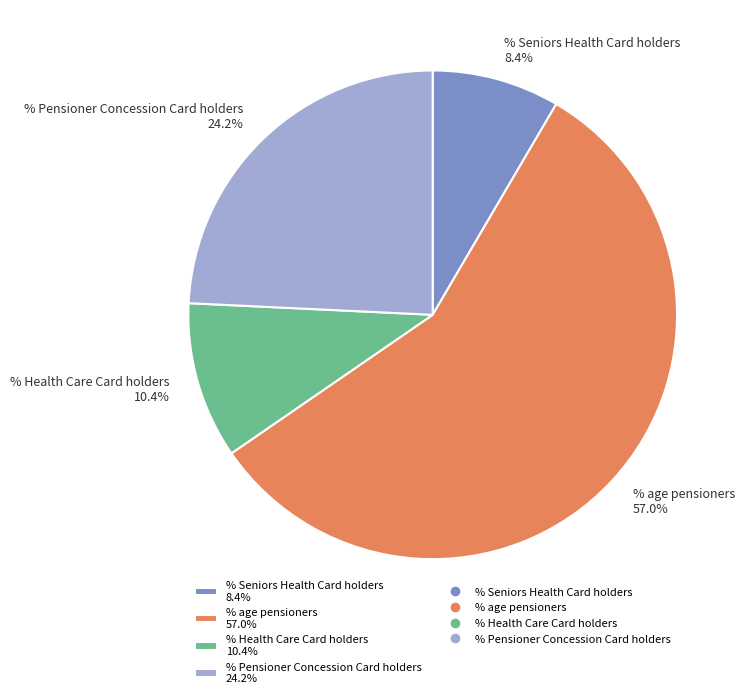

Does % age pensioners account for over 50% of the chart?

Yes